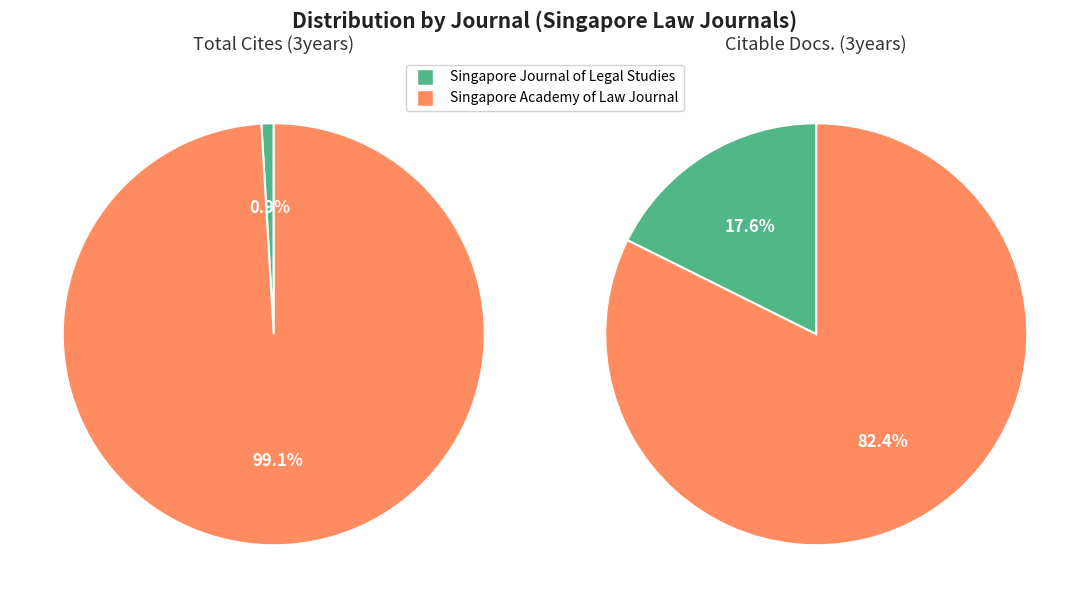

To the nearest percent, what portion does Singapore Journal of Legal Studies represent?

18%